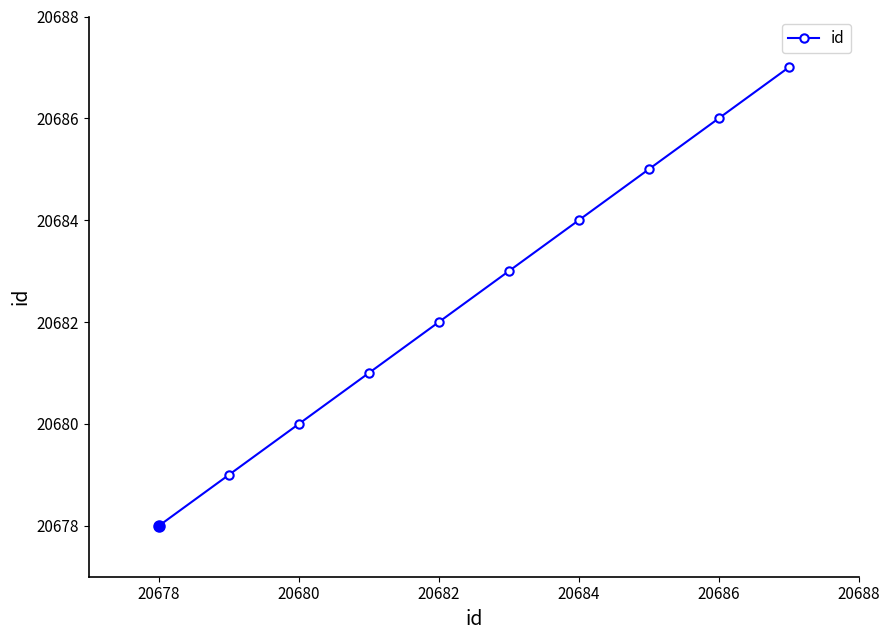

What is the minimum value shown in the chart?

20678